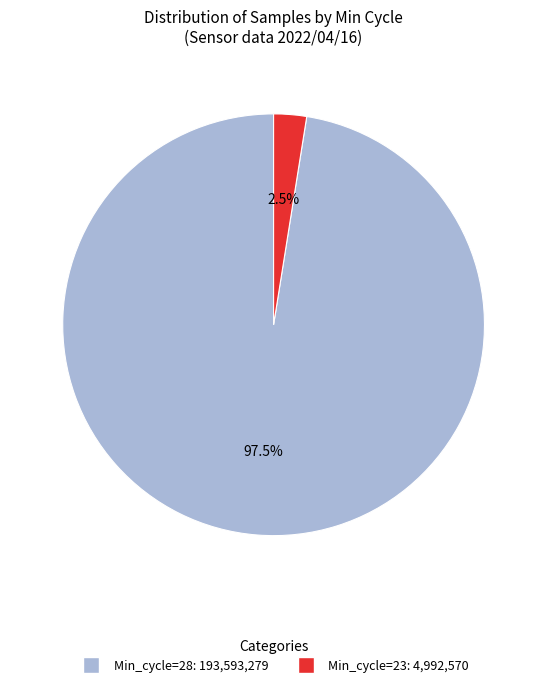

Does any single category account for the majority?

Yes